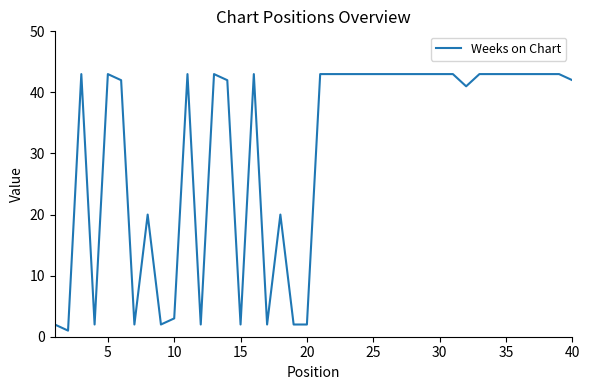

Is this an area chart (filled region under the line)?

No